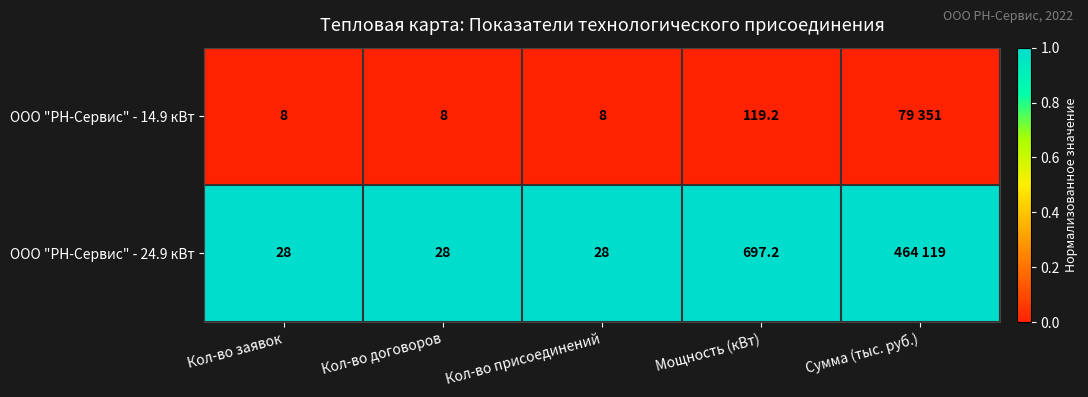

Is it true that ООО "РН-Сервис" - 14.9 кВт equals 47.3 at Мощность (кВт)?

False